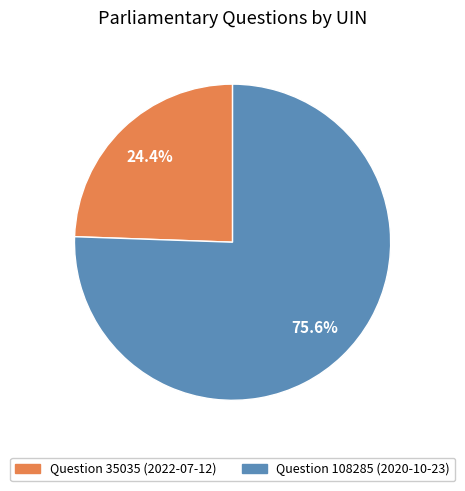

Count the number of slices in the pie.

2